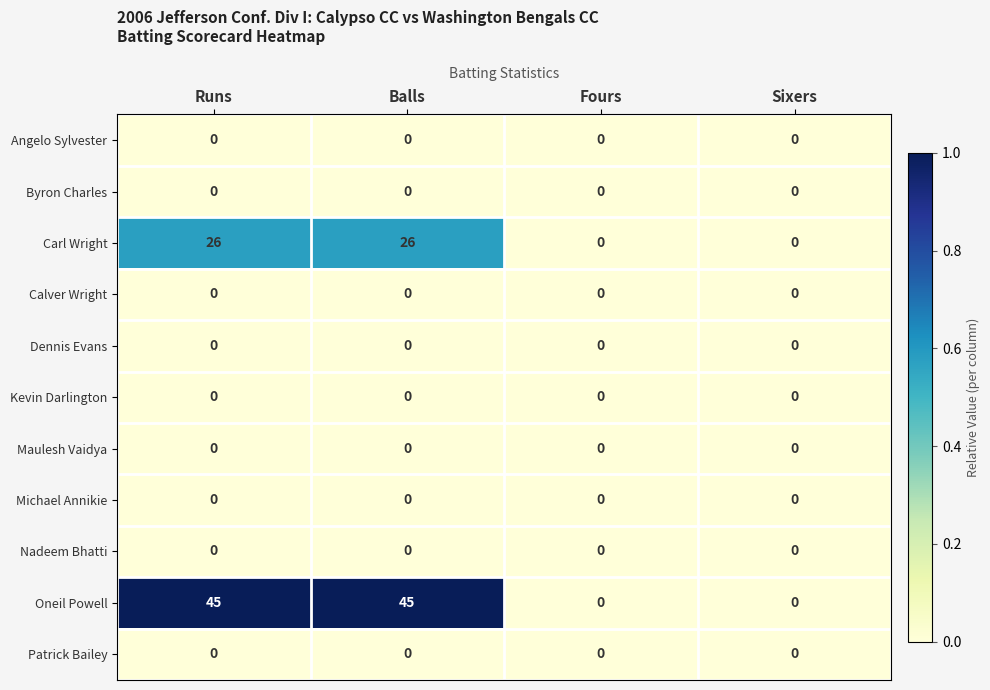

The Dennis Evans series shows 0 at Sixers. True or false?

True